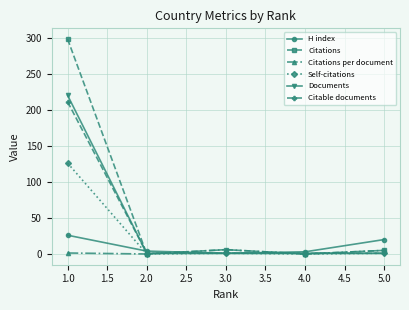

Which series has the largest range (max minus min)?

Citations